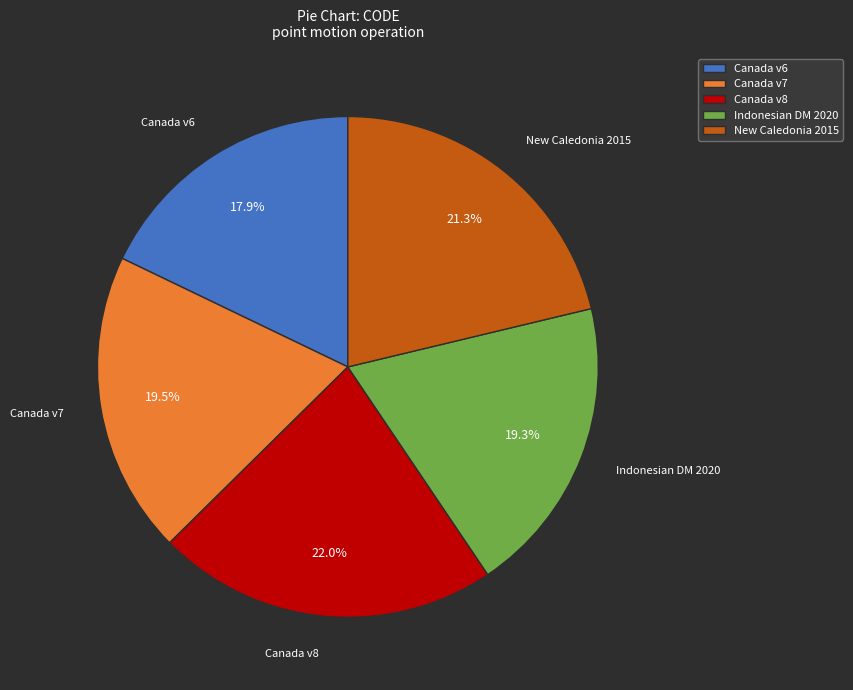

Is there any slice that represents more than half of the pie?

No